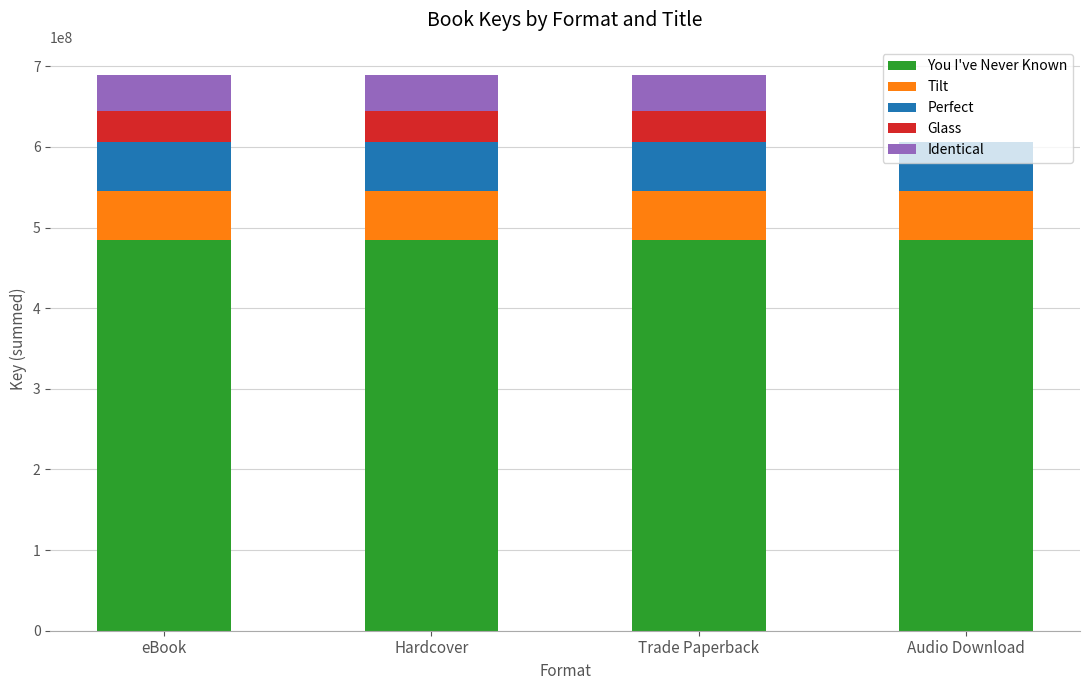

What is the total value across all series at Hardcover?

689662391